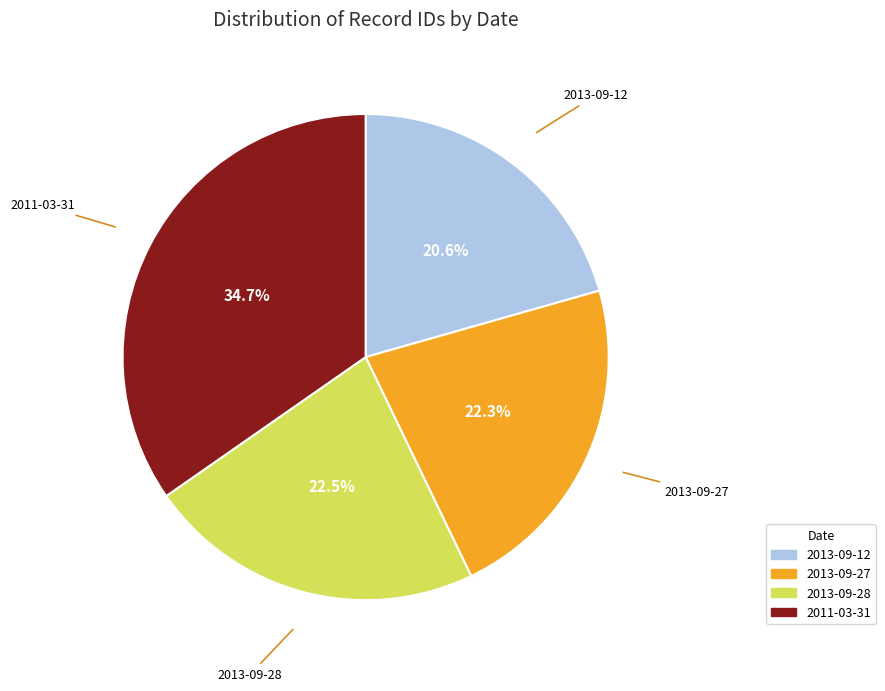

Is there any slice that represents more than half of the pie?

No